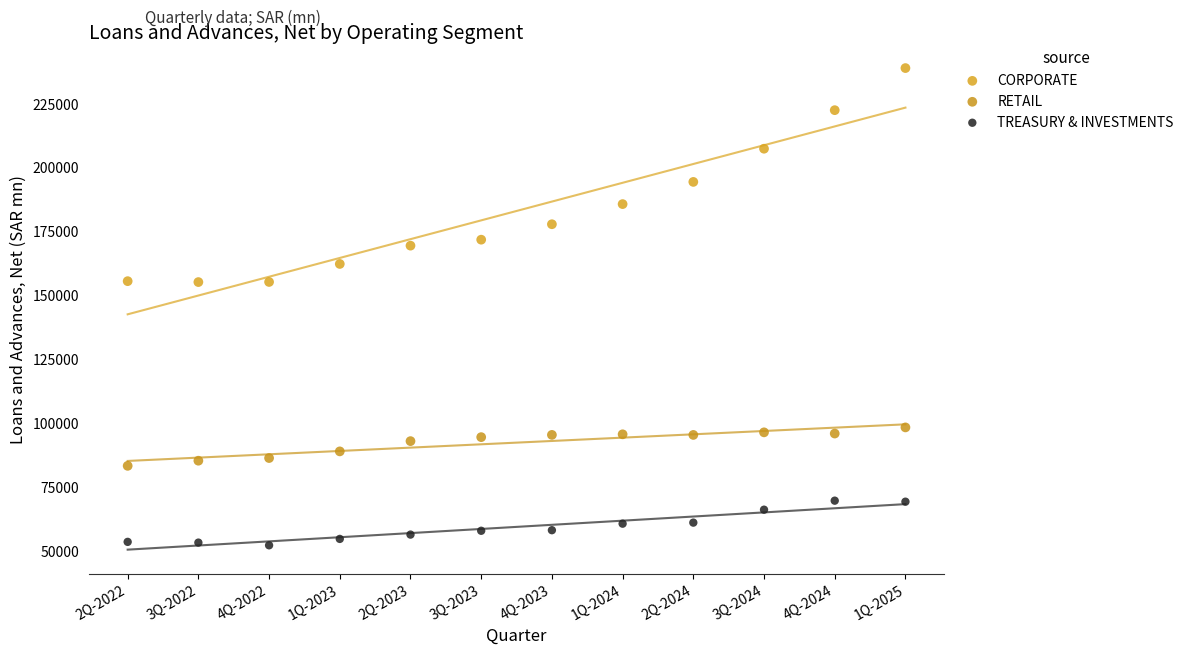

Which series reaches the minimum Y coordinate?

TREASURY & INVESTMENTS